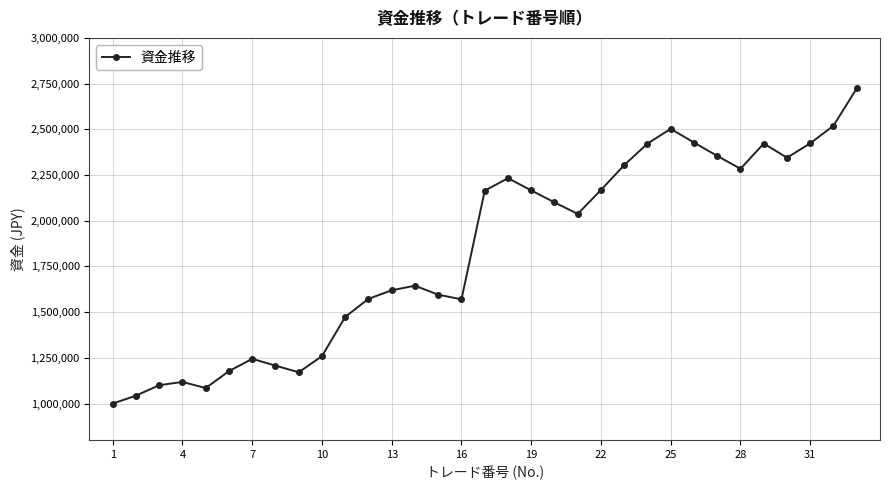

What is the maximum value shown in the chart?

2723990.1